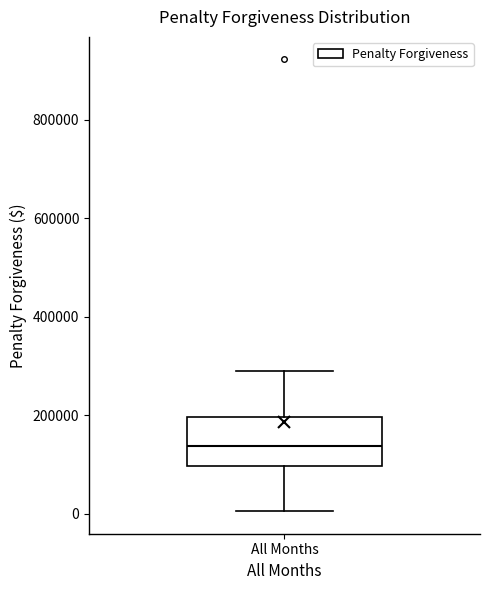

Read this box plot against the y-axis: the position of the median line, the range covered by the box, and the ends of both whiskers. The values are not printed on the chart, so give them approximately, as read against the axis.

median 140000, box 100000 to 200000, whiskers 0 to 300000